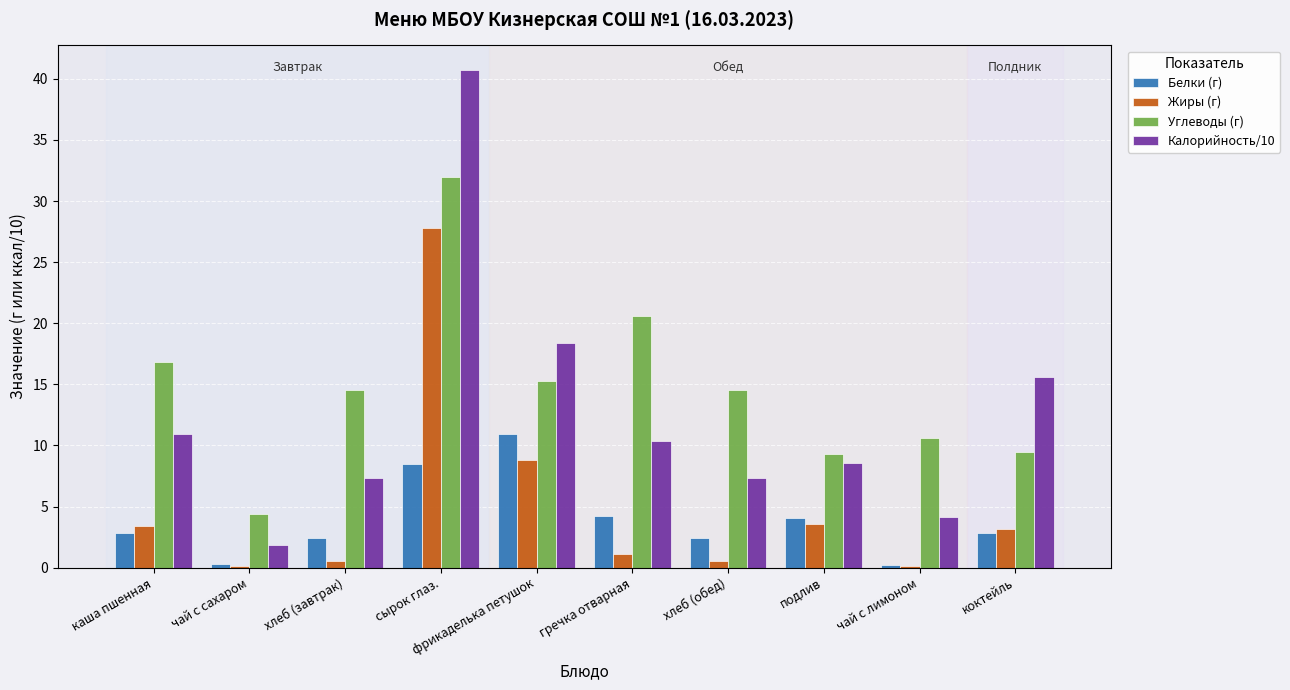

What is the maximum value for Углеводы (г)?

32.0